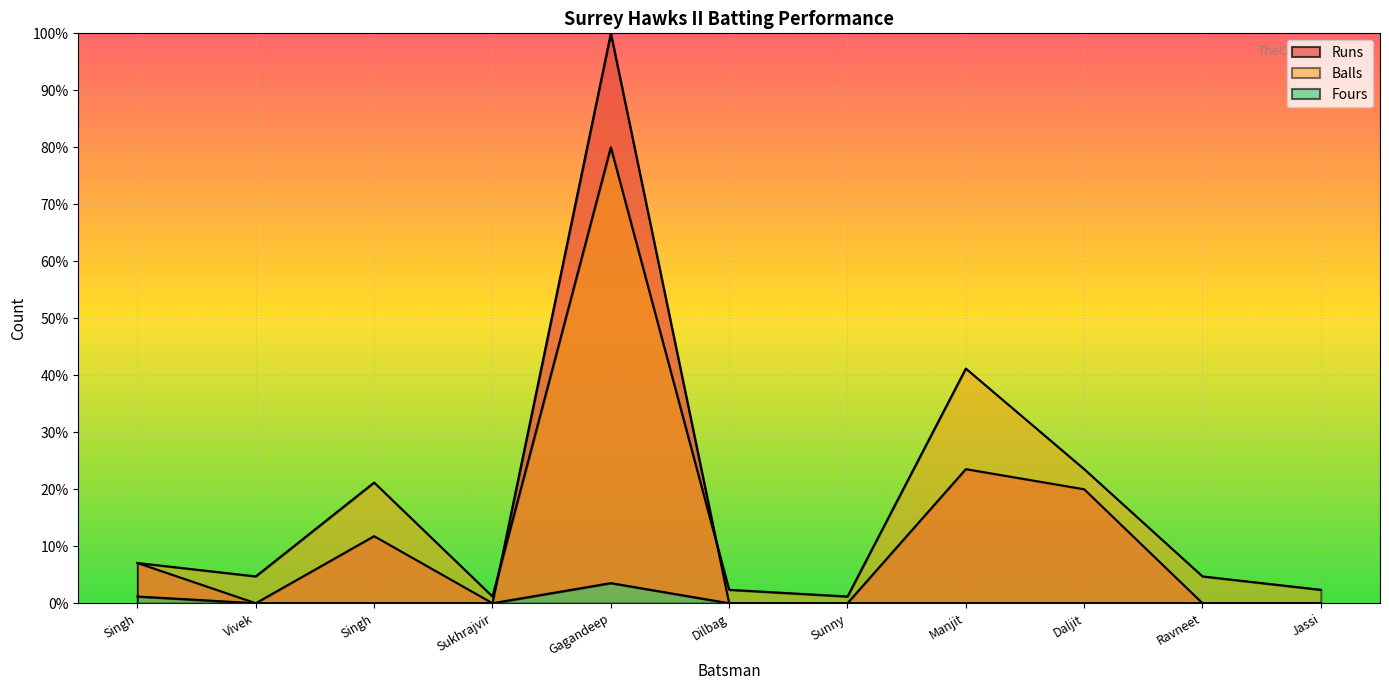

True or false: Runs and Fours cross at least once.

False